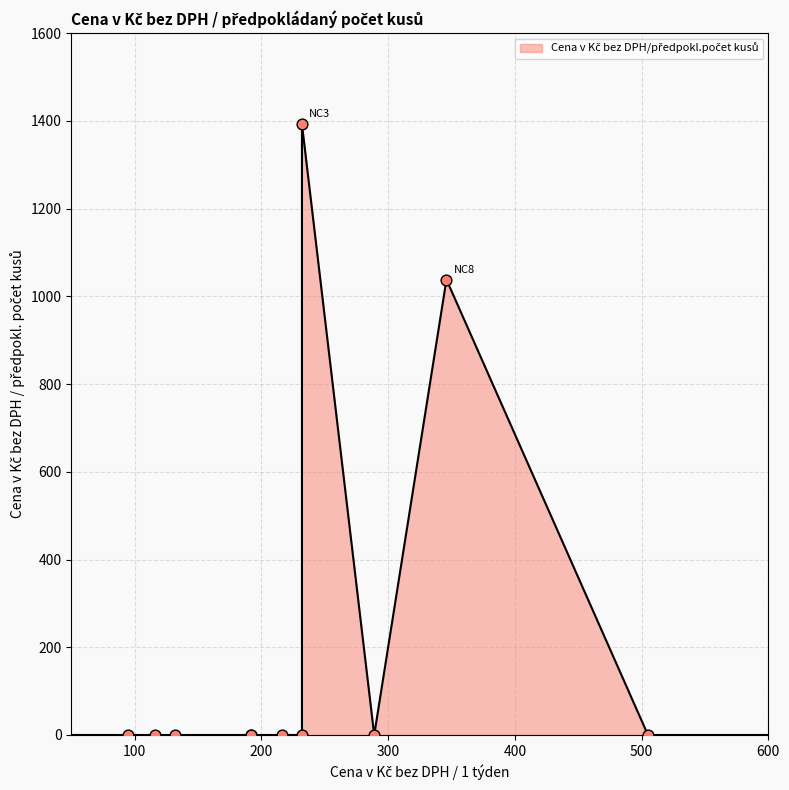

Which has a higher value, NC9 or NC6?

NC9